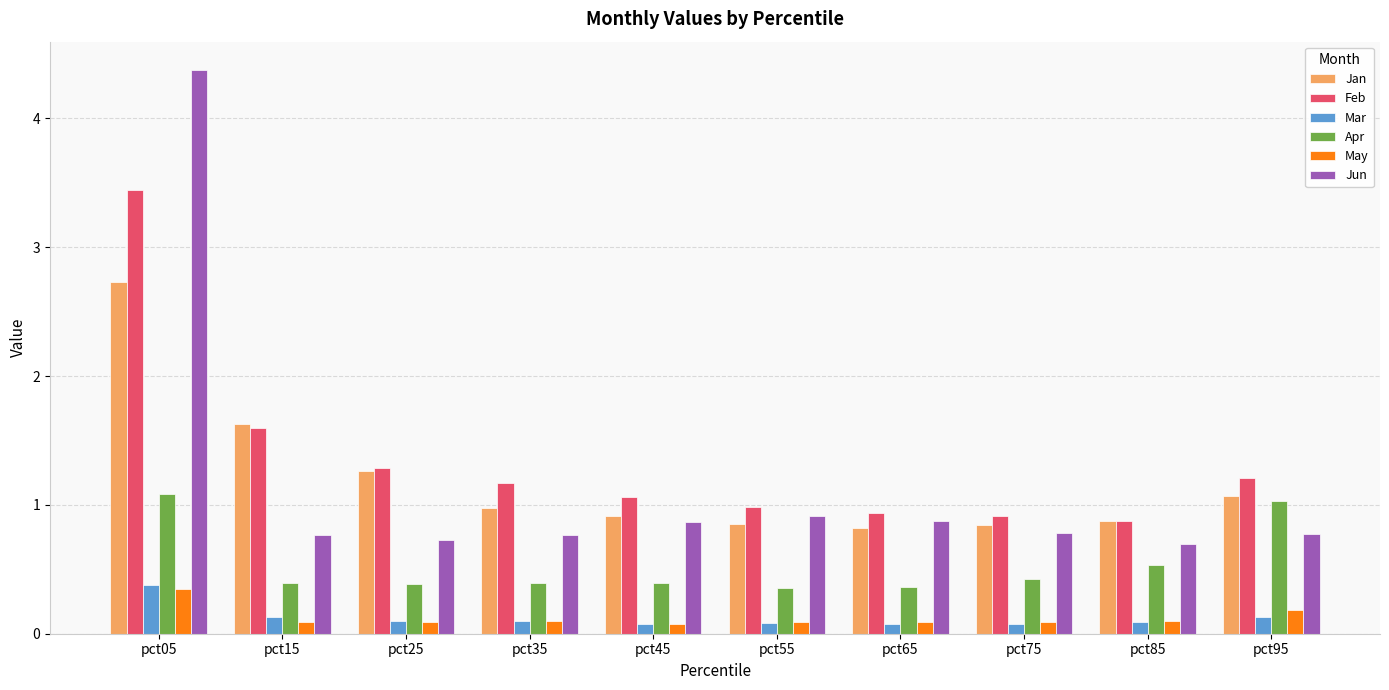

What is the minimum value for Feb?

0.9